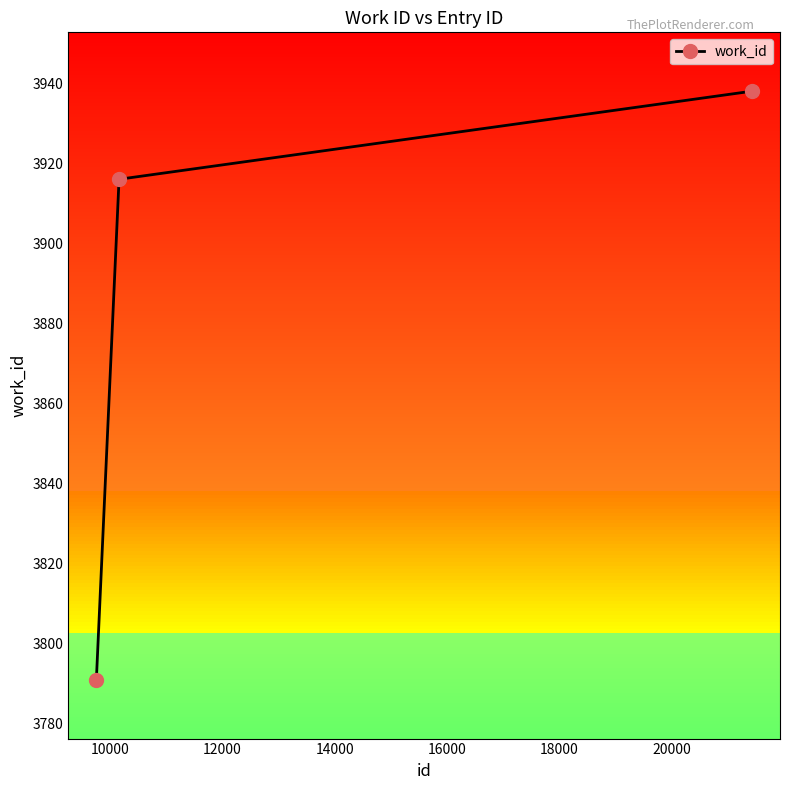

What is the greatest value displayed?

3938